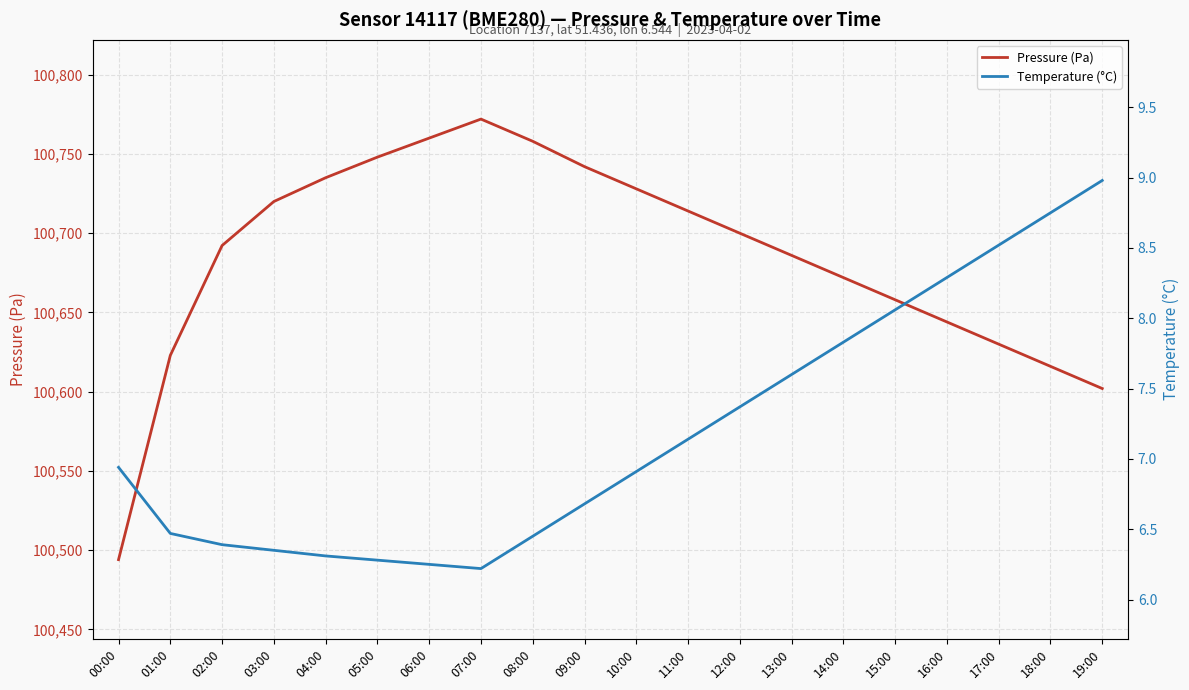

Read the Pressure (Pa) value at 09:00.

100742.0